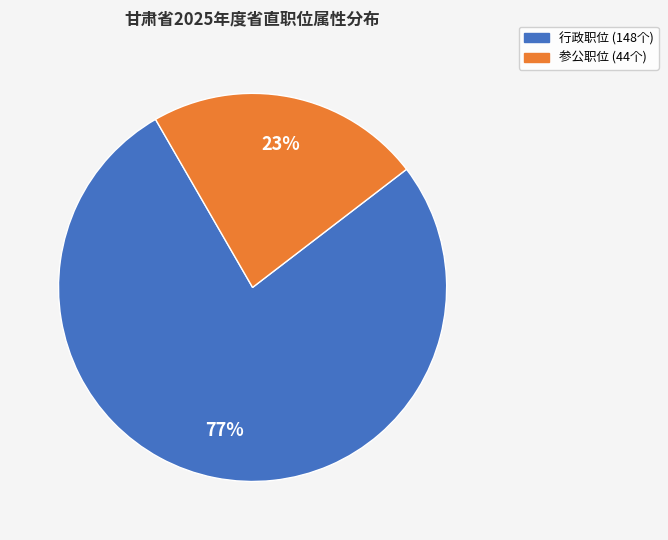

To the nearest percent, what is the difference between the largest and smallest slice percentages?

54%